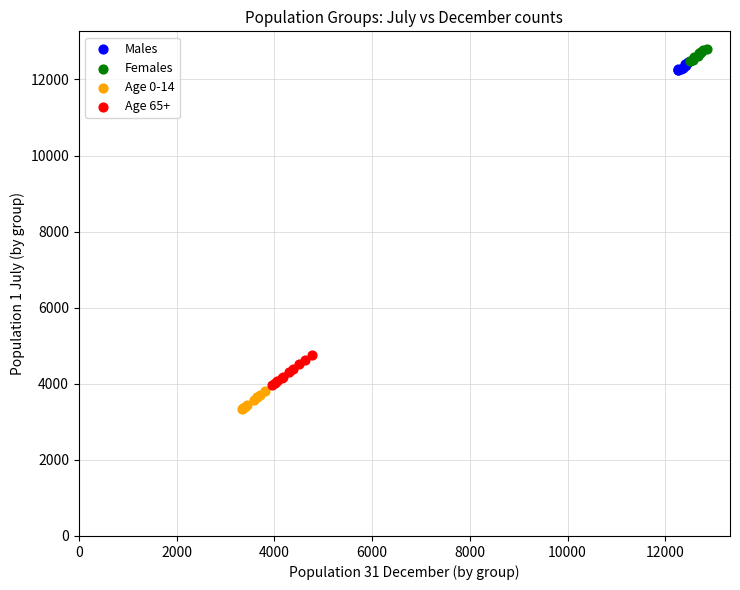

Which series reaches the minimum Y coordinate?

Age 0-14